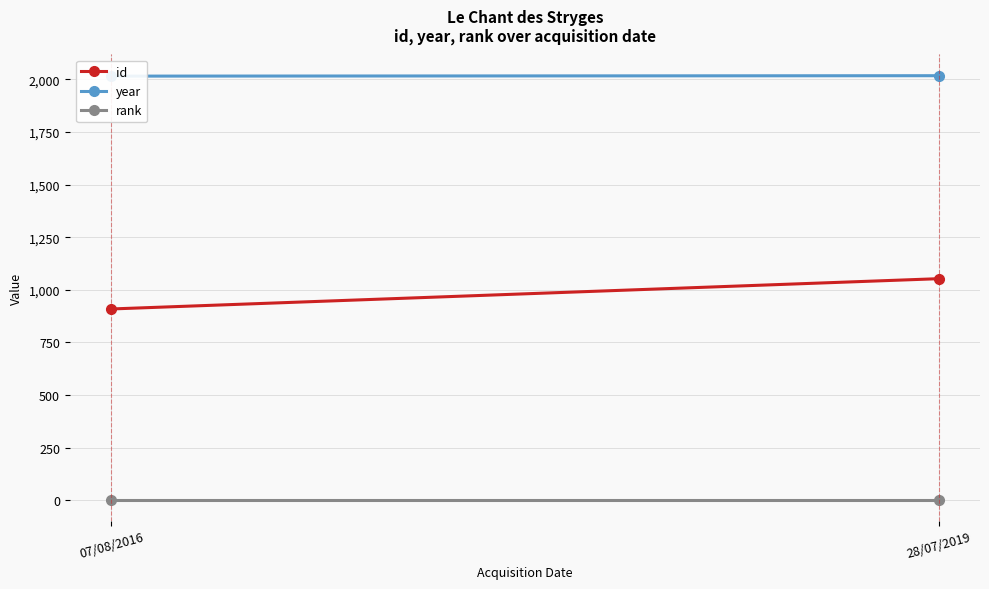

Read the rank value at 07/08/2016.

1